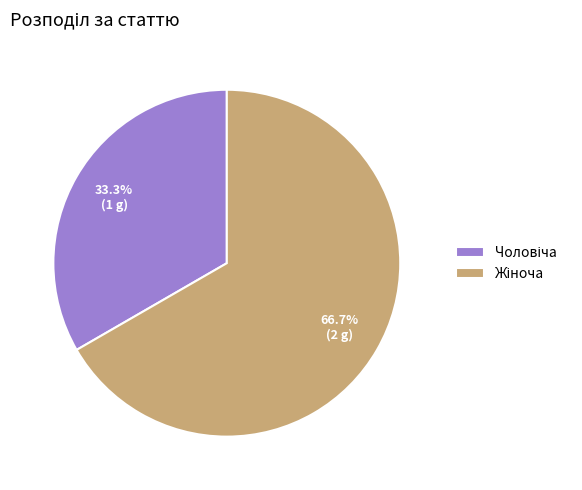

Is there any slice that represents more than half of the pie?

Yes